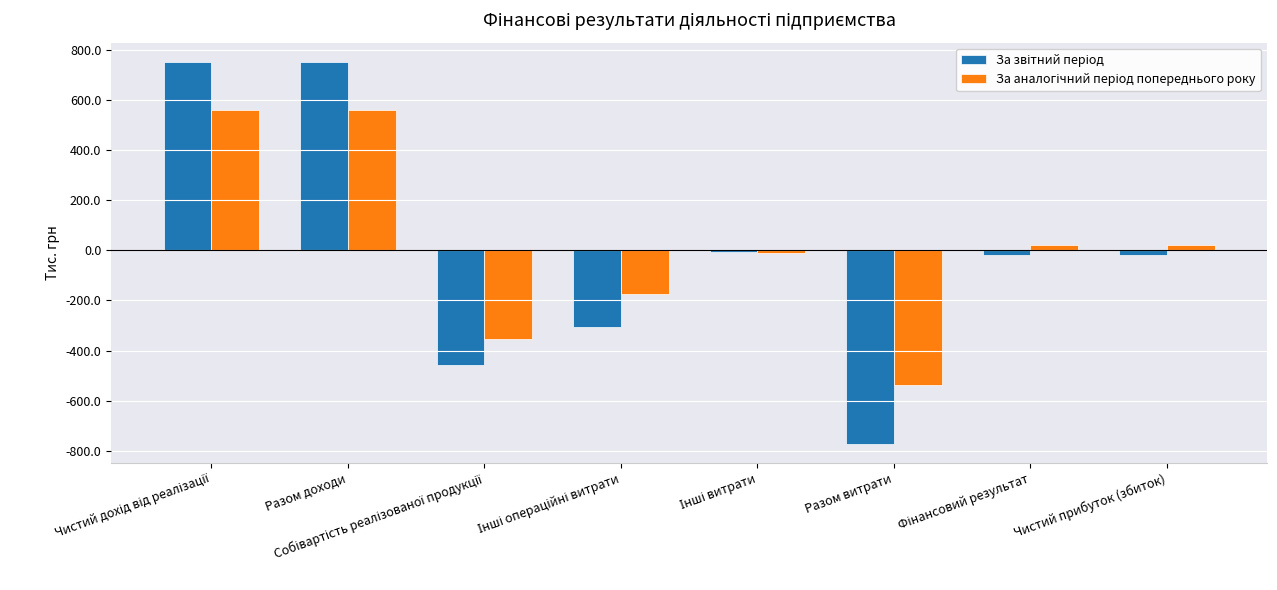

The value of За звітний період at Інші витрати is -488.7. True or false?

False